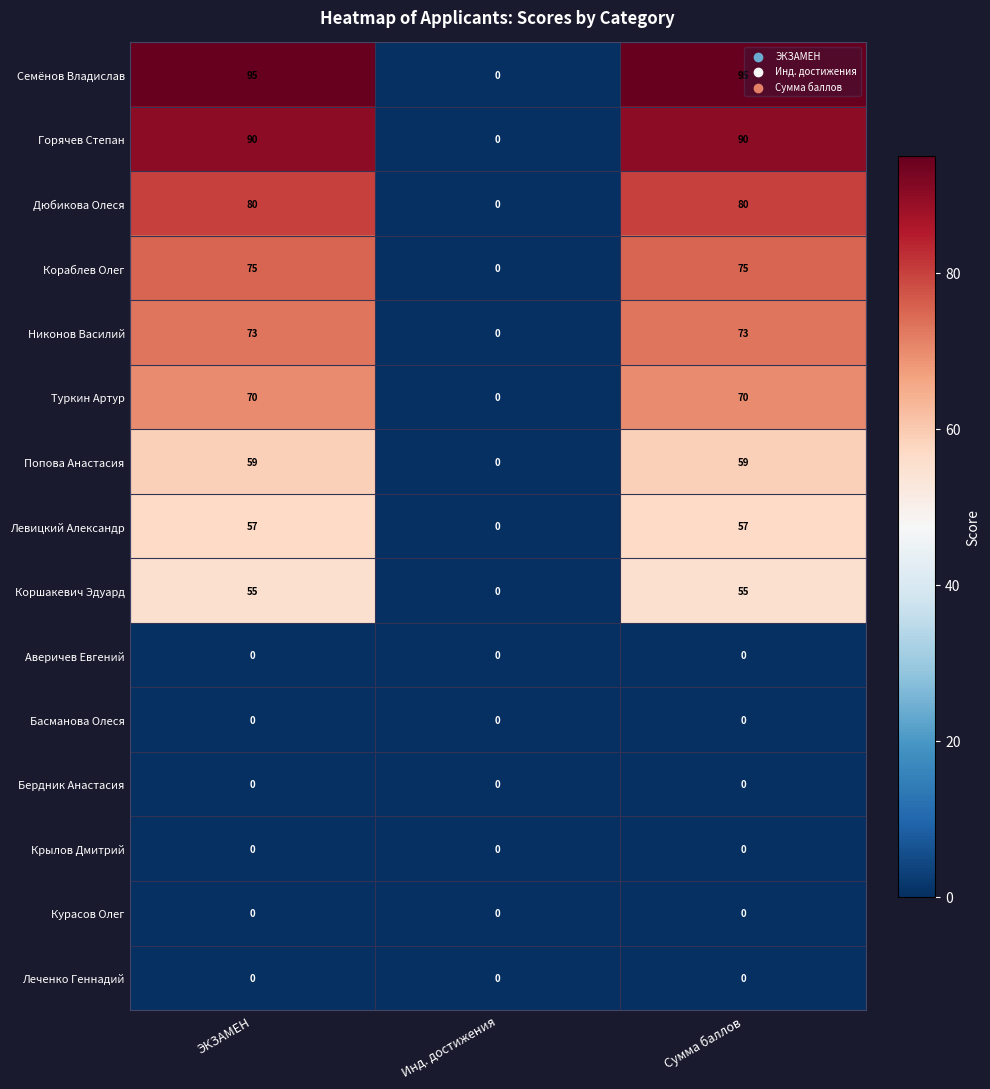

What is the maximum value for Попова Анастасия?

59